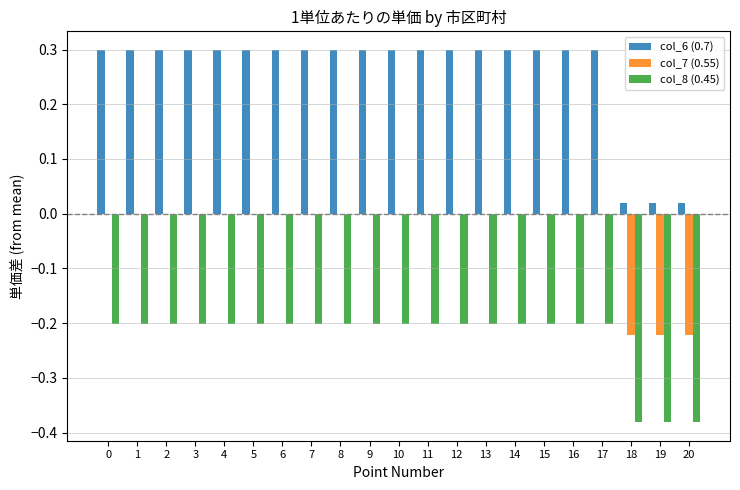

True or false: col_8 (0.45) has a value of -0.2 at 4.

True